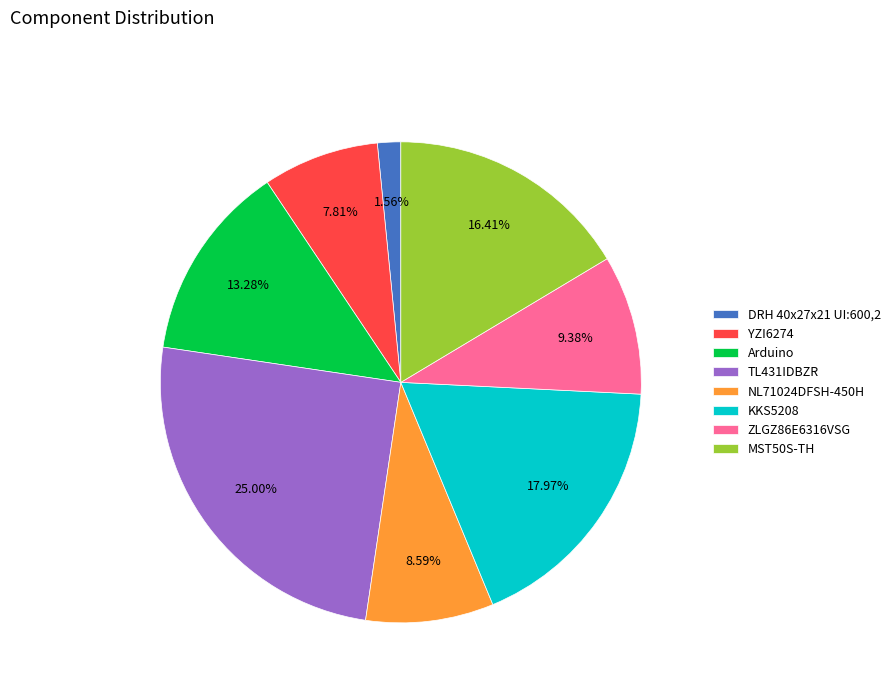

Is NL71024DFSH-450H the majority of the pie?

No